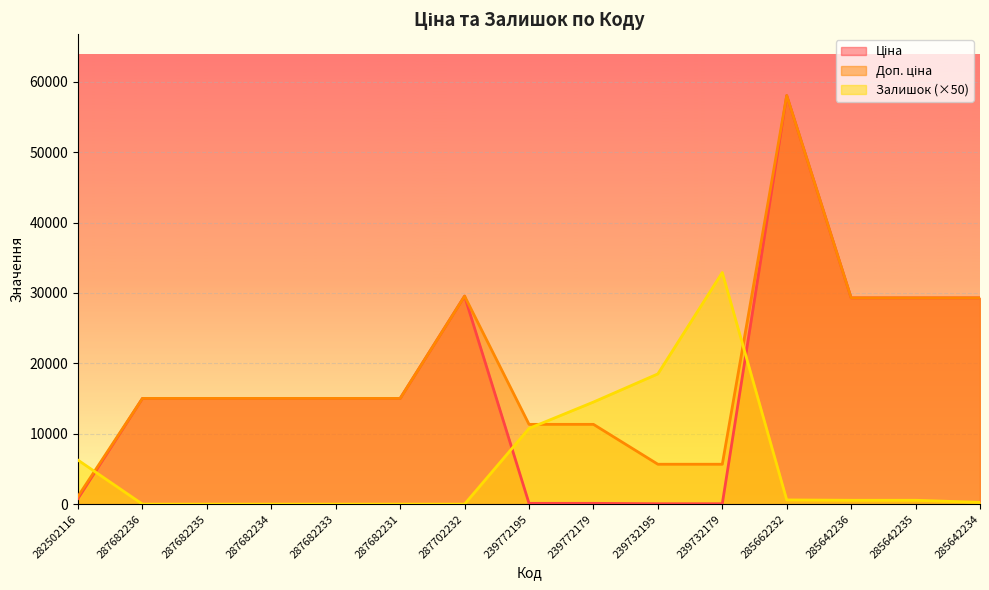

How many categories are shown in the chart?

15